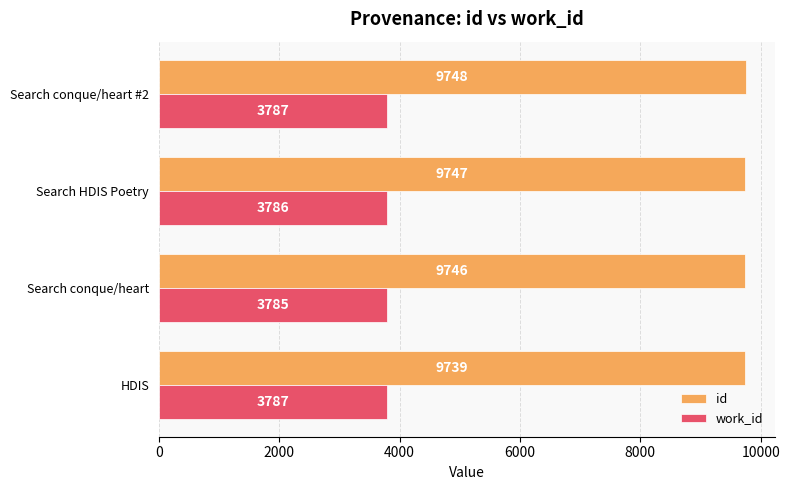

What is the minimum value for work_id?

3785